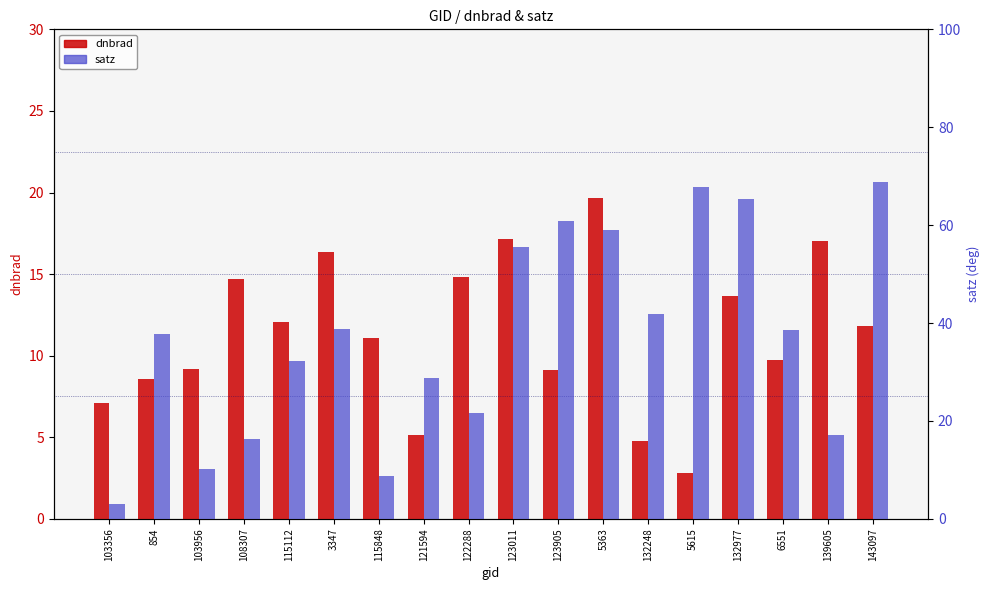

What is the average value of the dnbrad series?

11.4